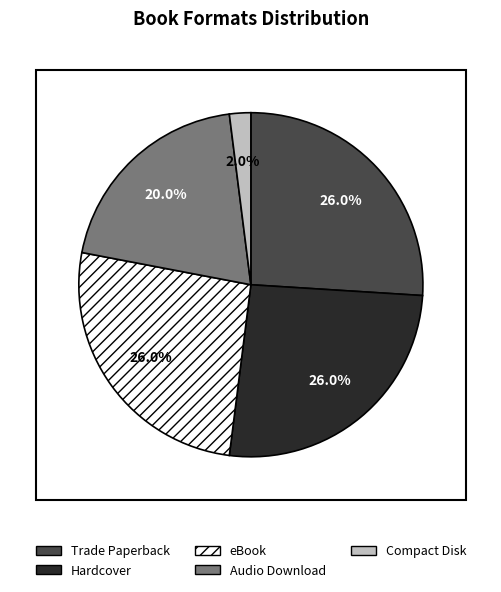

What percentage is the Hardcover slice, to the nearest percent?

26%